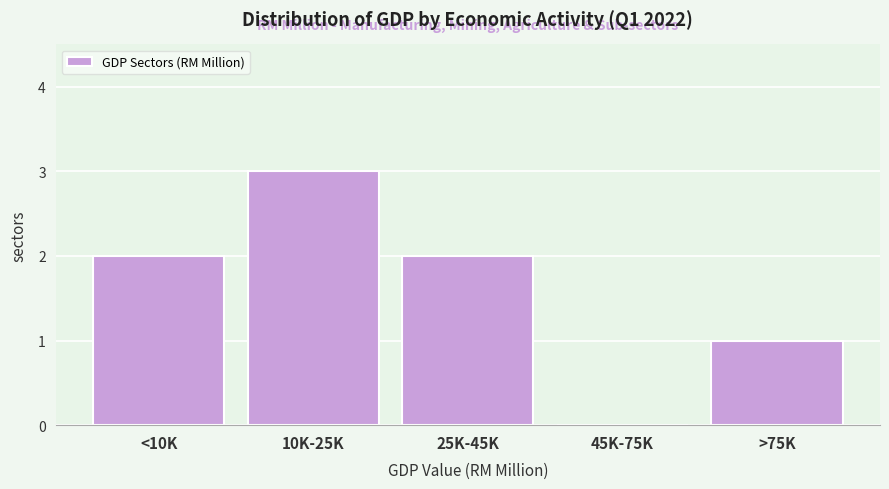

Reading left to right, what are all the values shown in this chart?

<10K=2	10K-25K=3	25K-45K=2	45K-75K=0	>75K=1